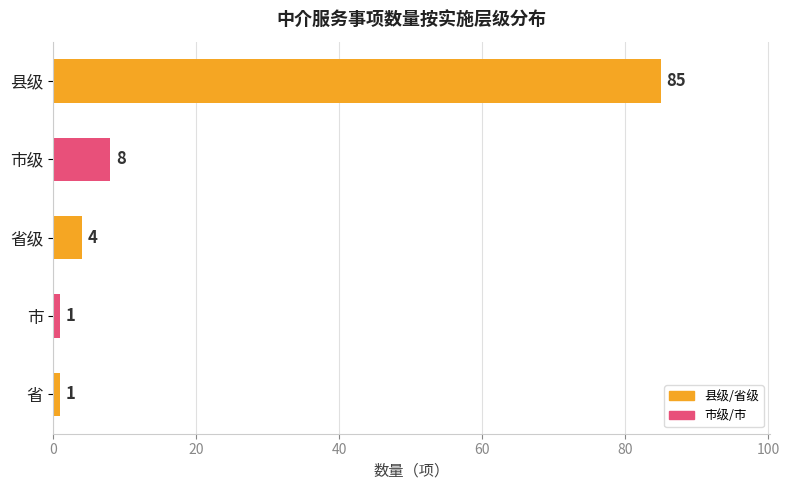

What position from the top is 县级?

1